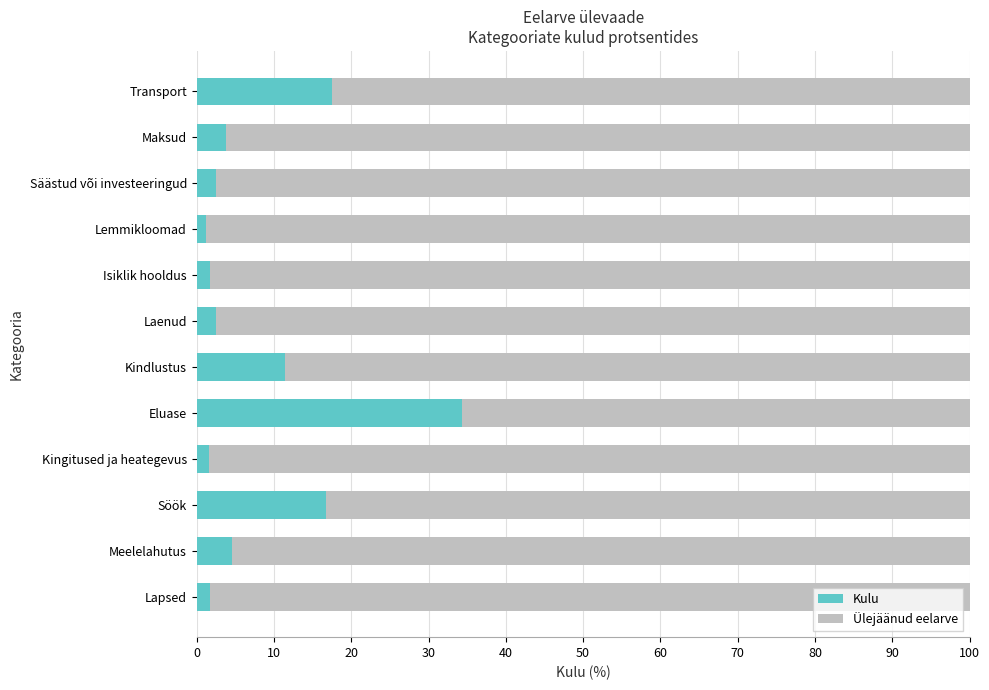

At which label does Kulu reach its peak?

Eluase